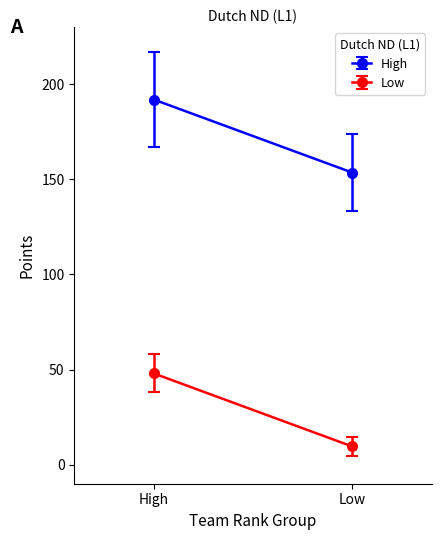

True or false: Low and High cross at least once.

False